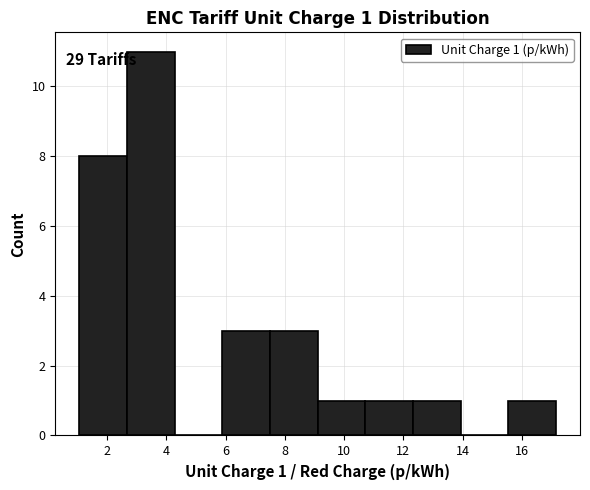

Over which range of the x-axis is the bar tallest?

2.6 to 4.2